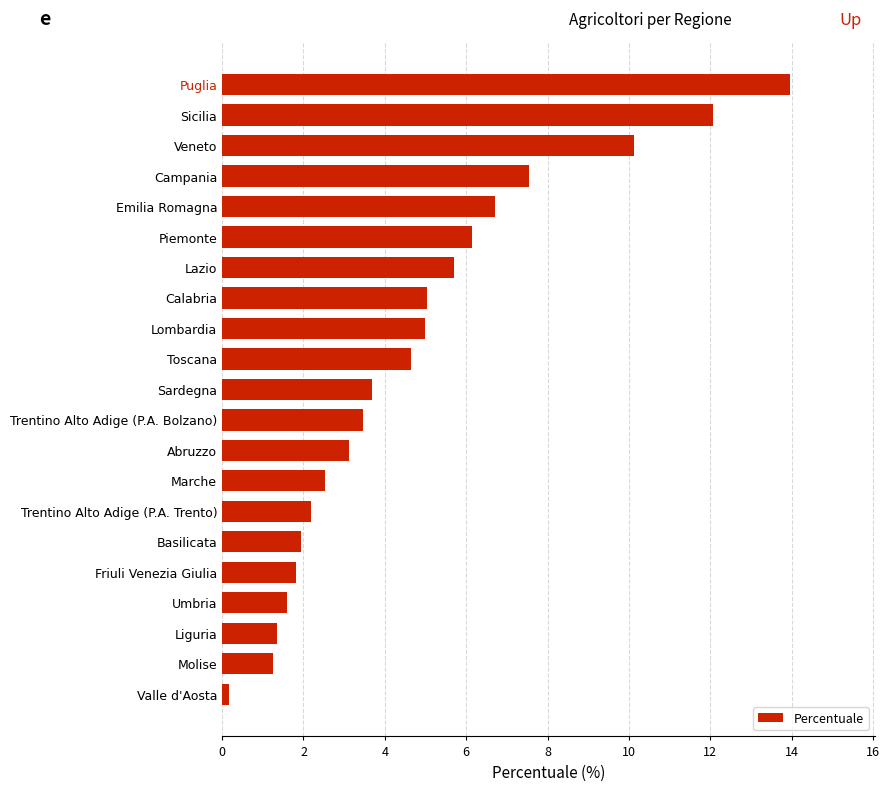

What is the ratio of the value at Liguria to the value at Umbria?

0.8